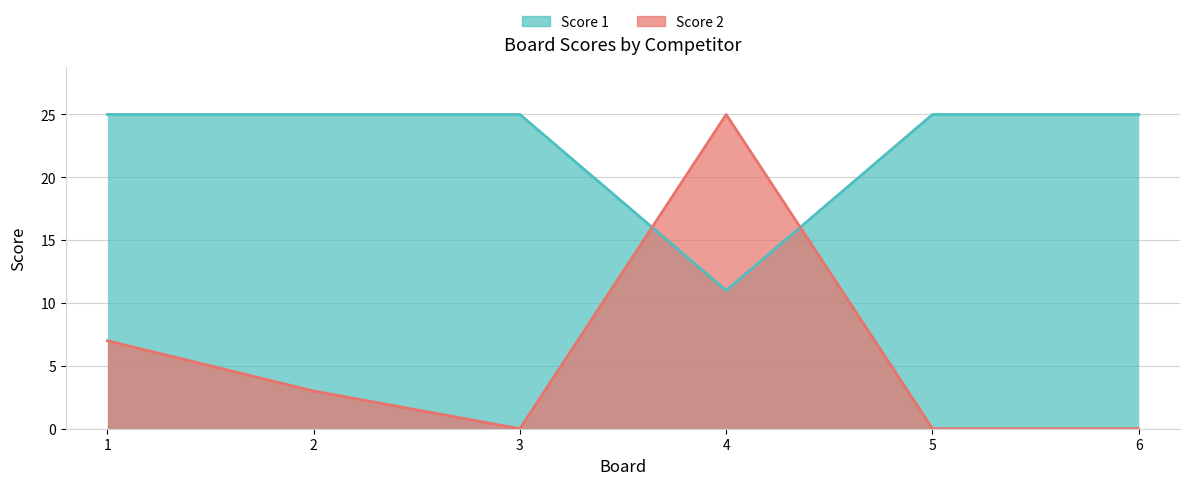

Reading left to right, what are all the values shown in this chart?

Score 1: 1=25	2=25	3=25	4=11	5=25	6=25
Score 2: 1=7	2=3	3=0	4=25	5=0	6=0